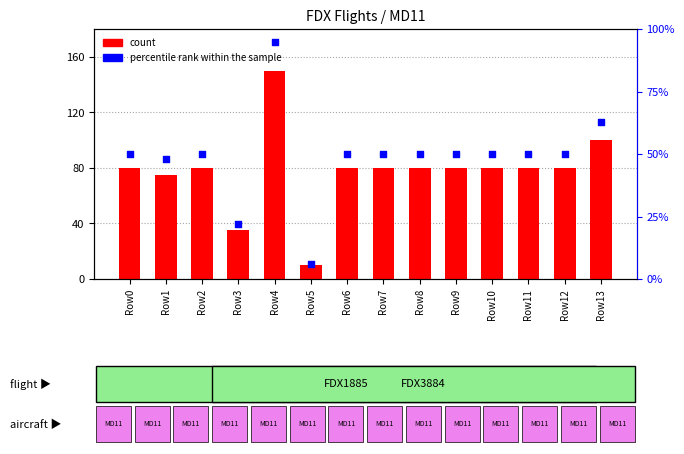

At how many categories does at least one series exceed 50?

12